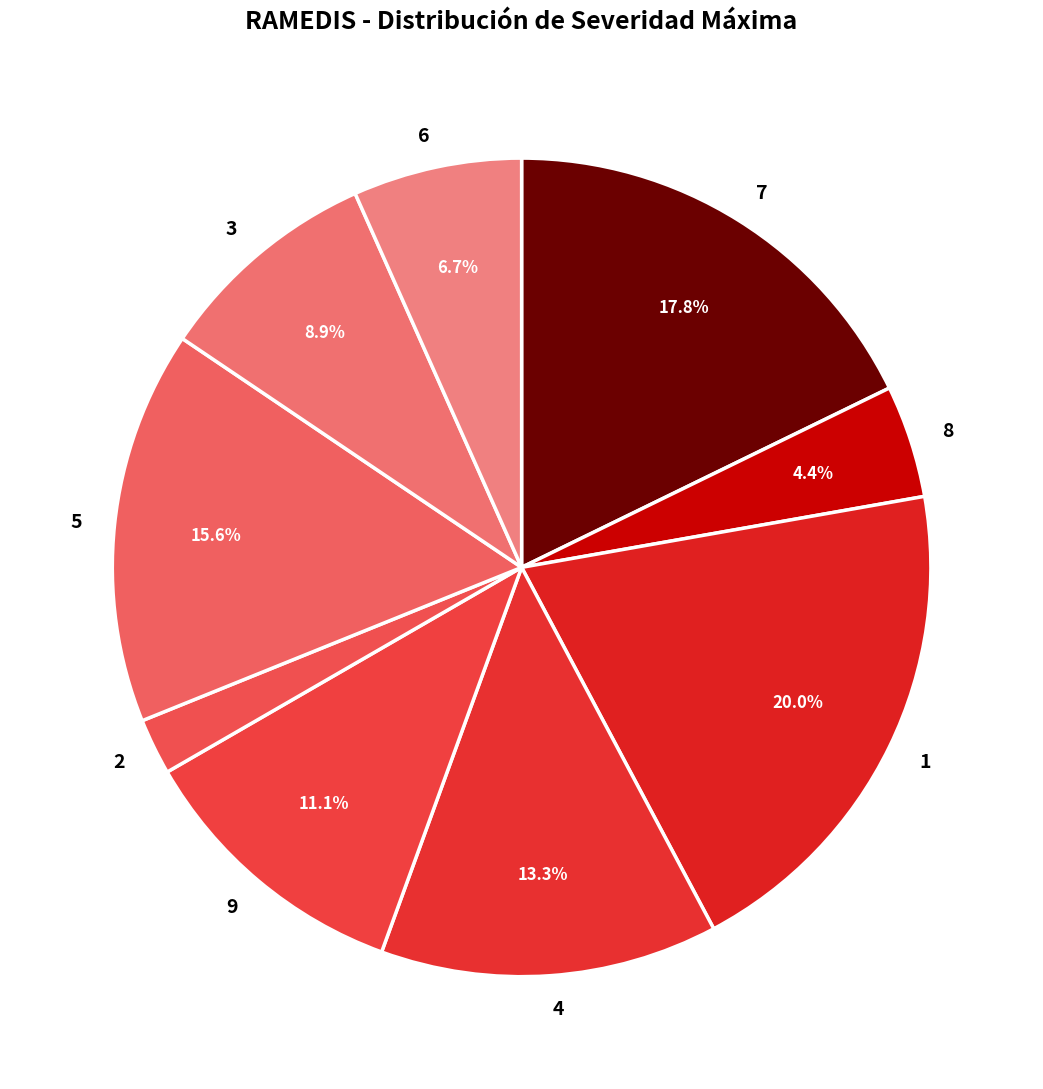

Does any single category account for the majority?

No